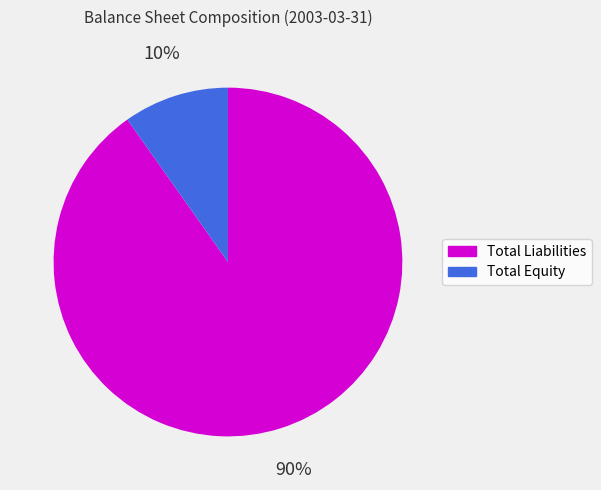

True or false: Total Equity accounts for 10% of the total.

True